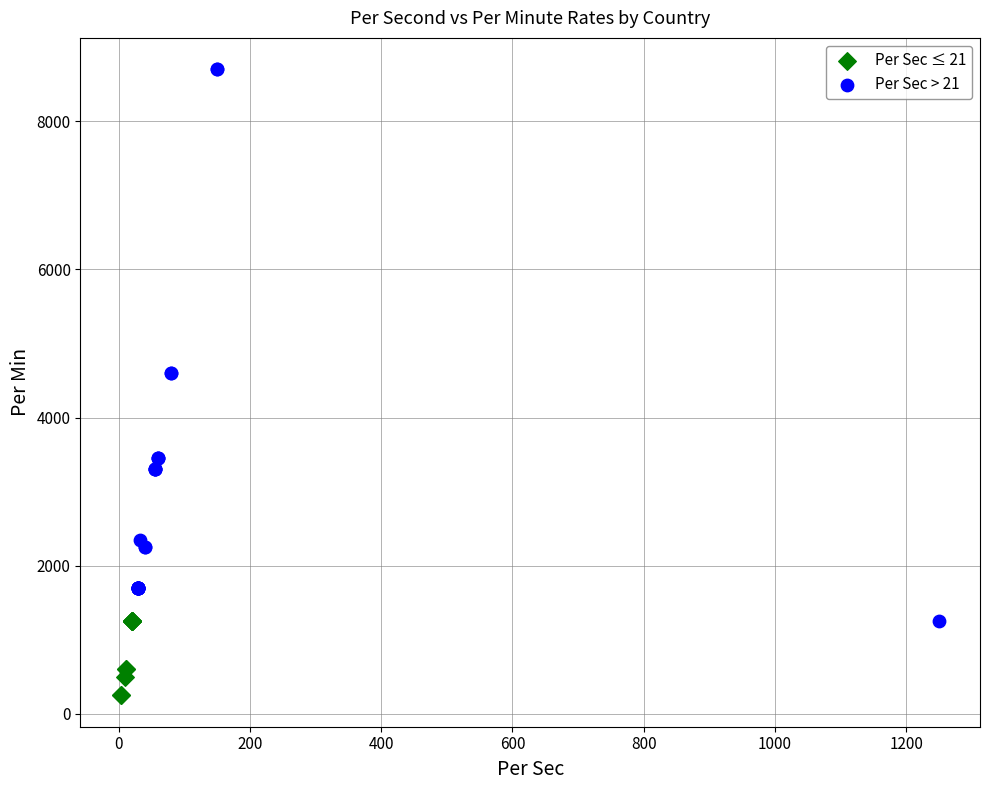

Which series reaches the minimum Y coordinate?

Per Sec ≤ 21